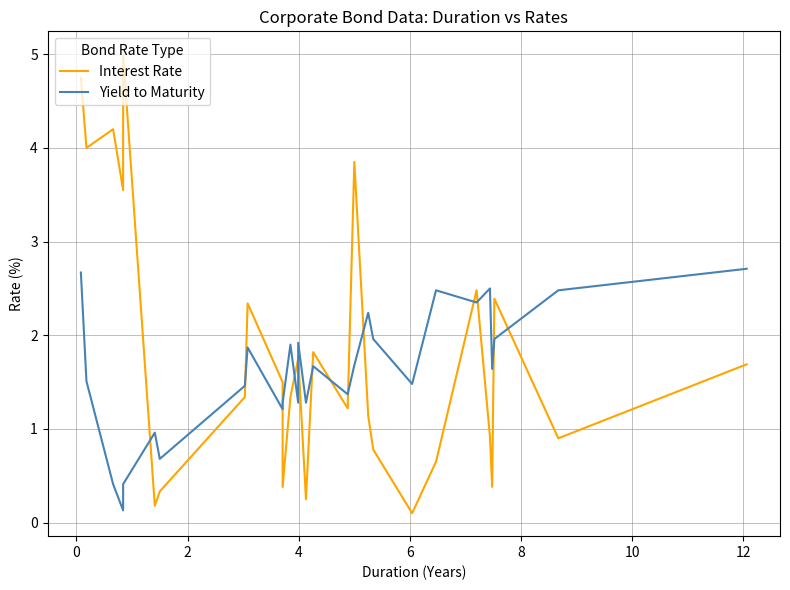

What is the value of the Interest Rate point at the 21st from the left?

0.1